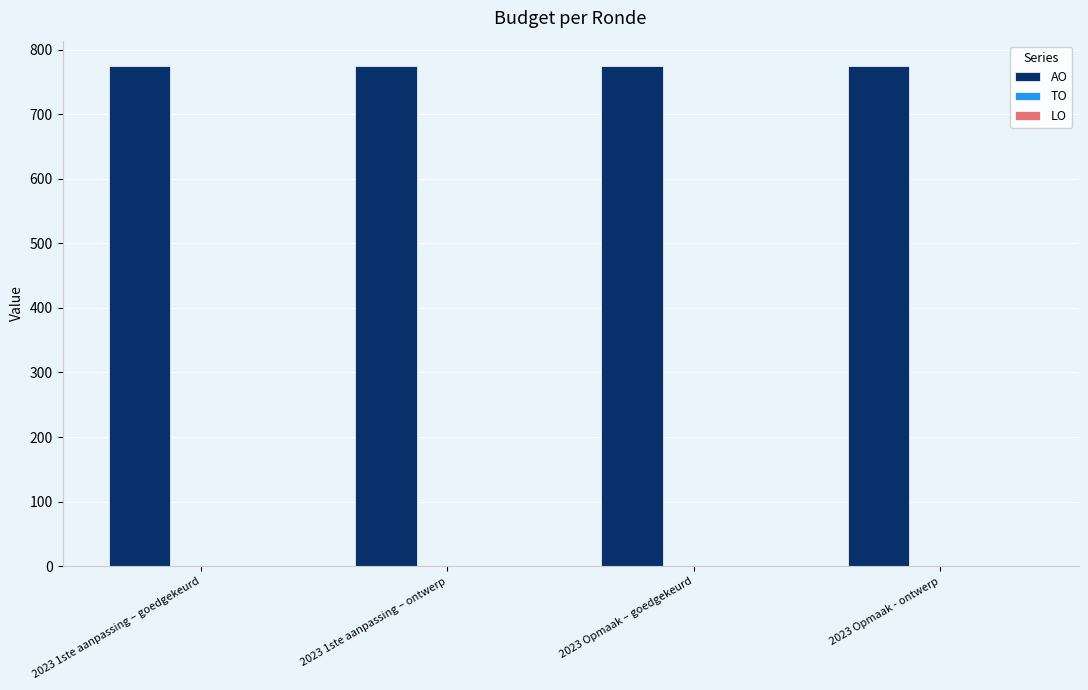

What is the label of the 1st bar from the right?

2023 Opmaak - ontwerp